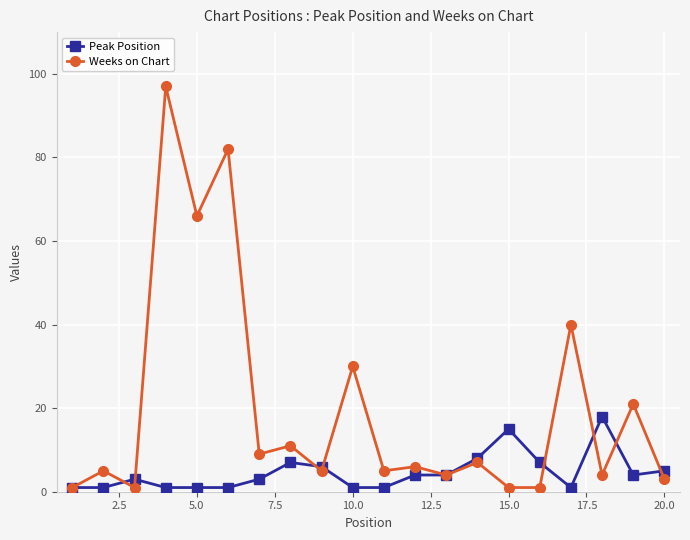

What is the greatest value displayed?

97